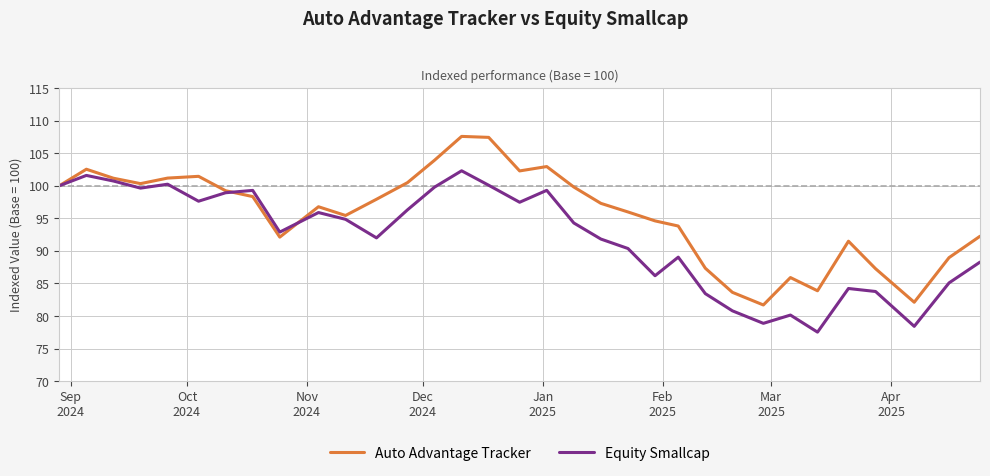

Rank the series by their average value, from highest to lowest.

Auto Advantage Tracker, Equity Smallcap